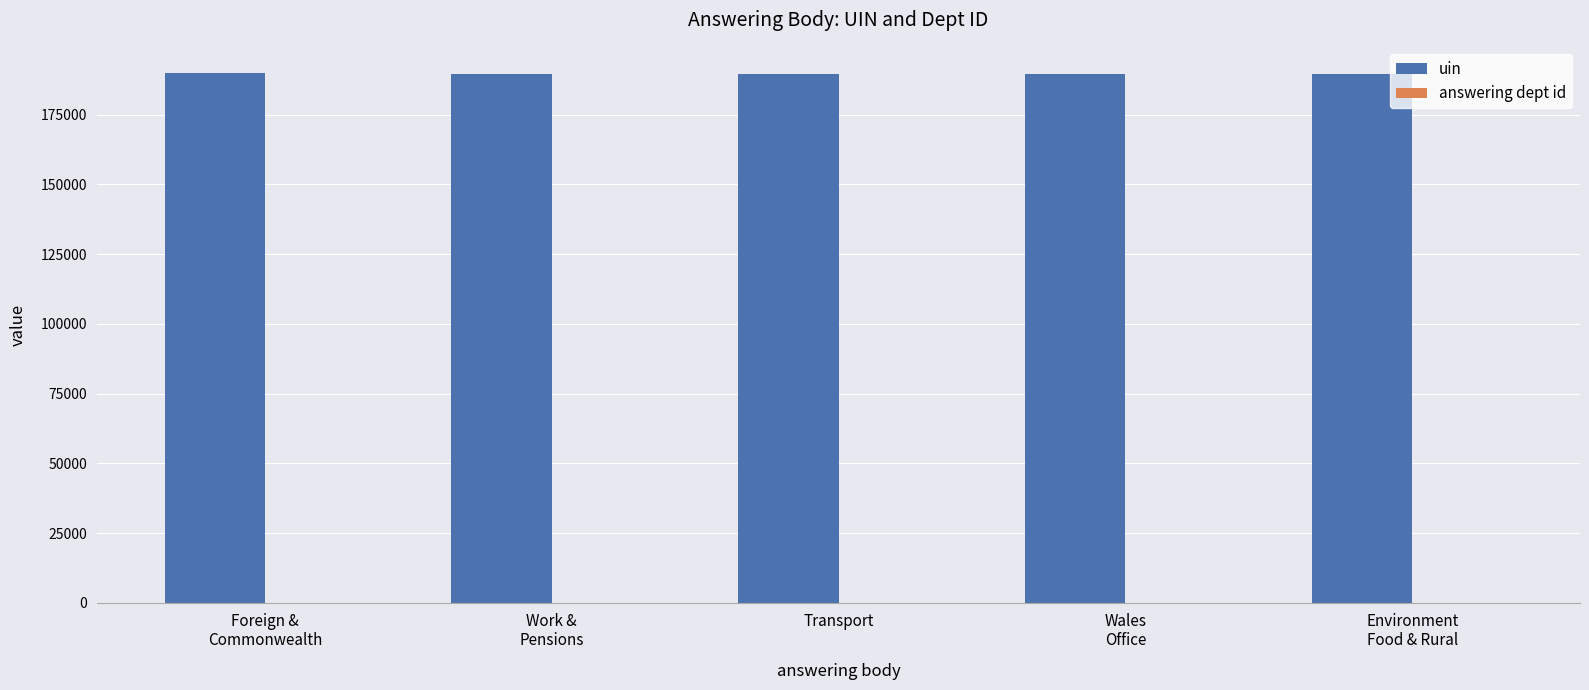

What is the highest value of the uin series?

189833